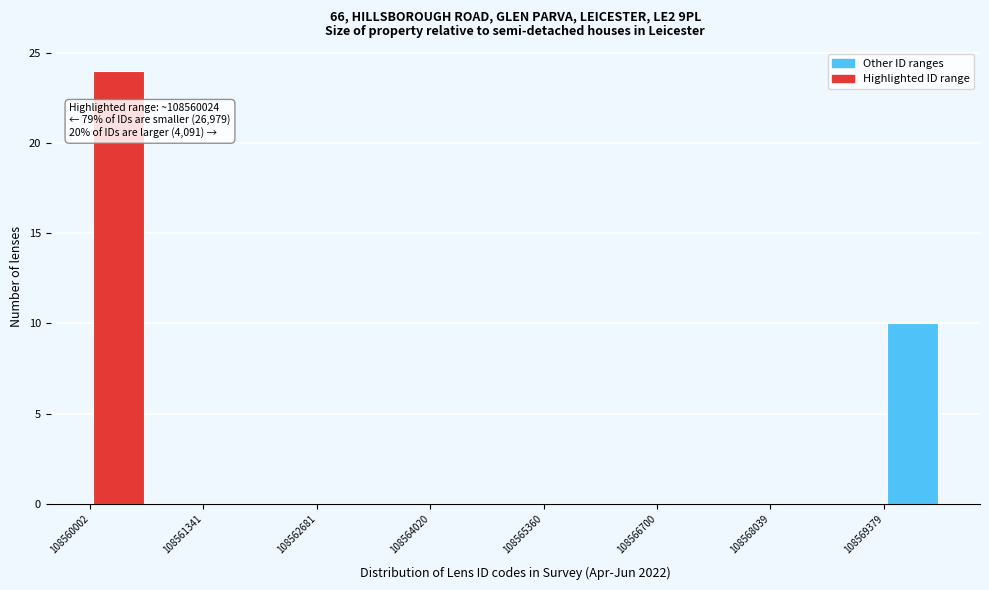

Around what value on the x-axis is the tallest bar? Give the approximate position of its centre, as read against the axis.

108560400